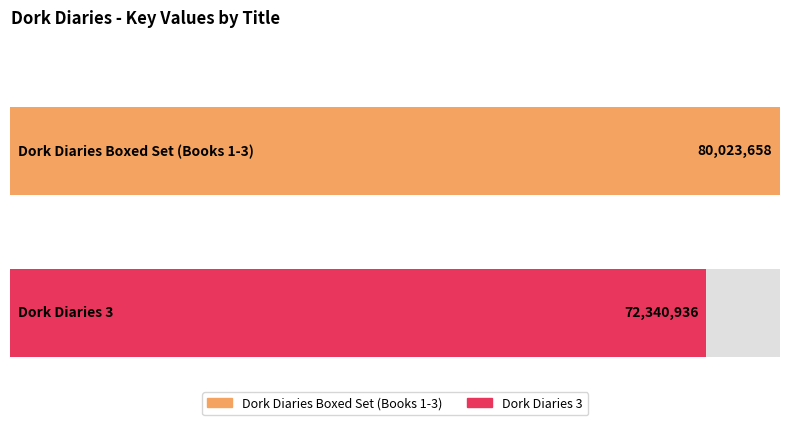

What is the sum of the values at Dork Diaries 3 and Dork Diaries Boxed Set (Books 1-3)?

152364594